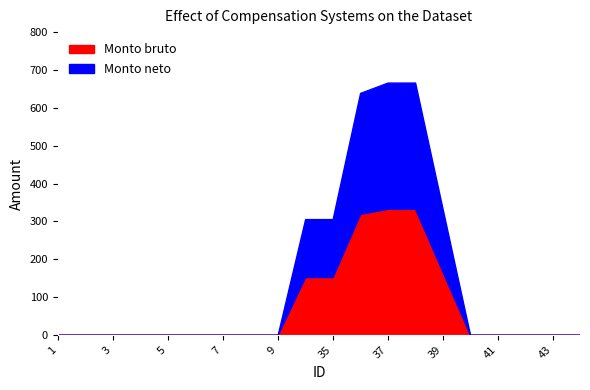

What is the average value of the Monto neto series?

73